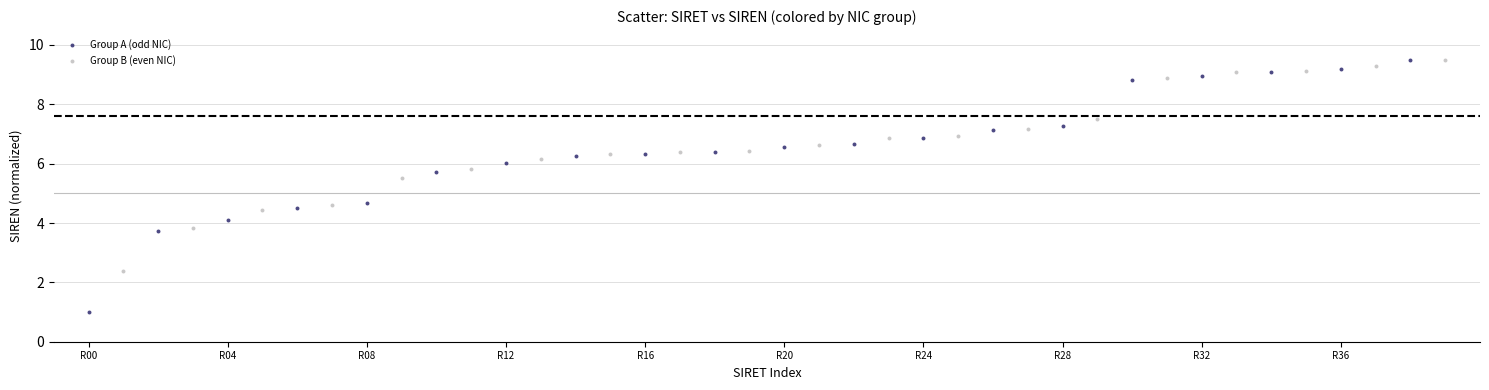

Which series contains the lowest Y value?

Group A (odd NIC)